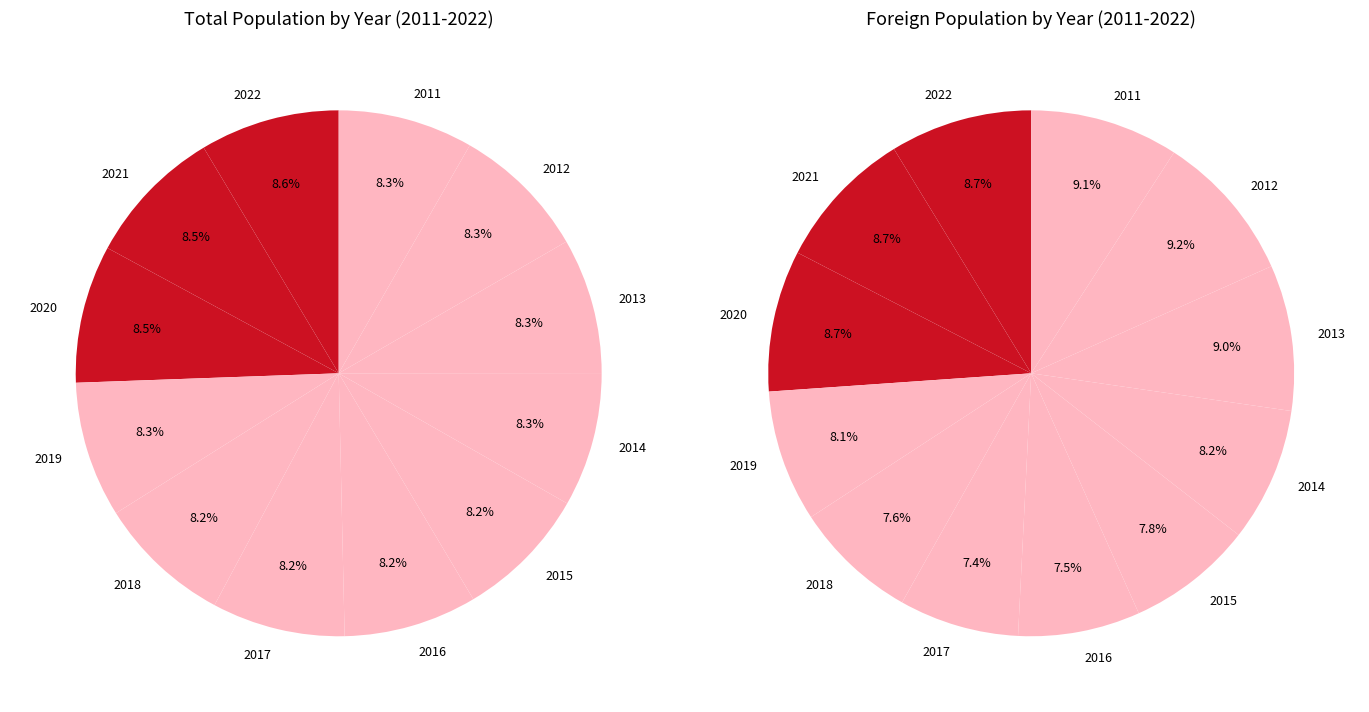

Rank the categories by value from highest to lowest.

2022, 2021, 2020, 2019, 2012, 2013, 2011, 2014, 2018, 2015, 2016, 2017